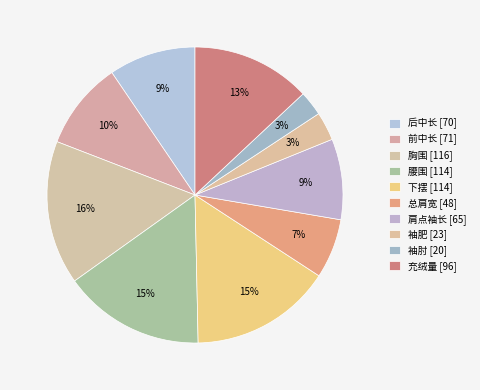

Count the number of slices in the pie.

10